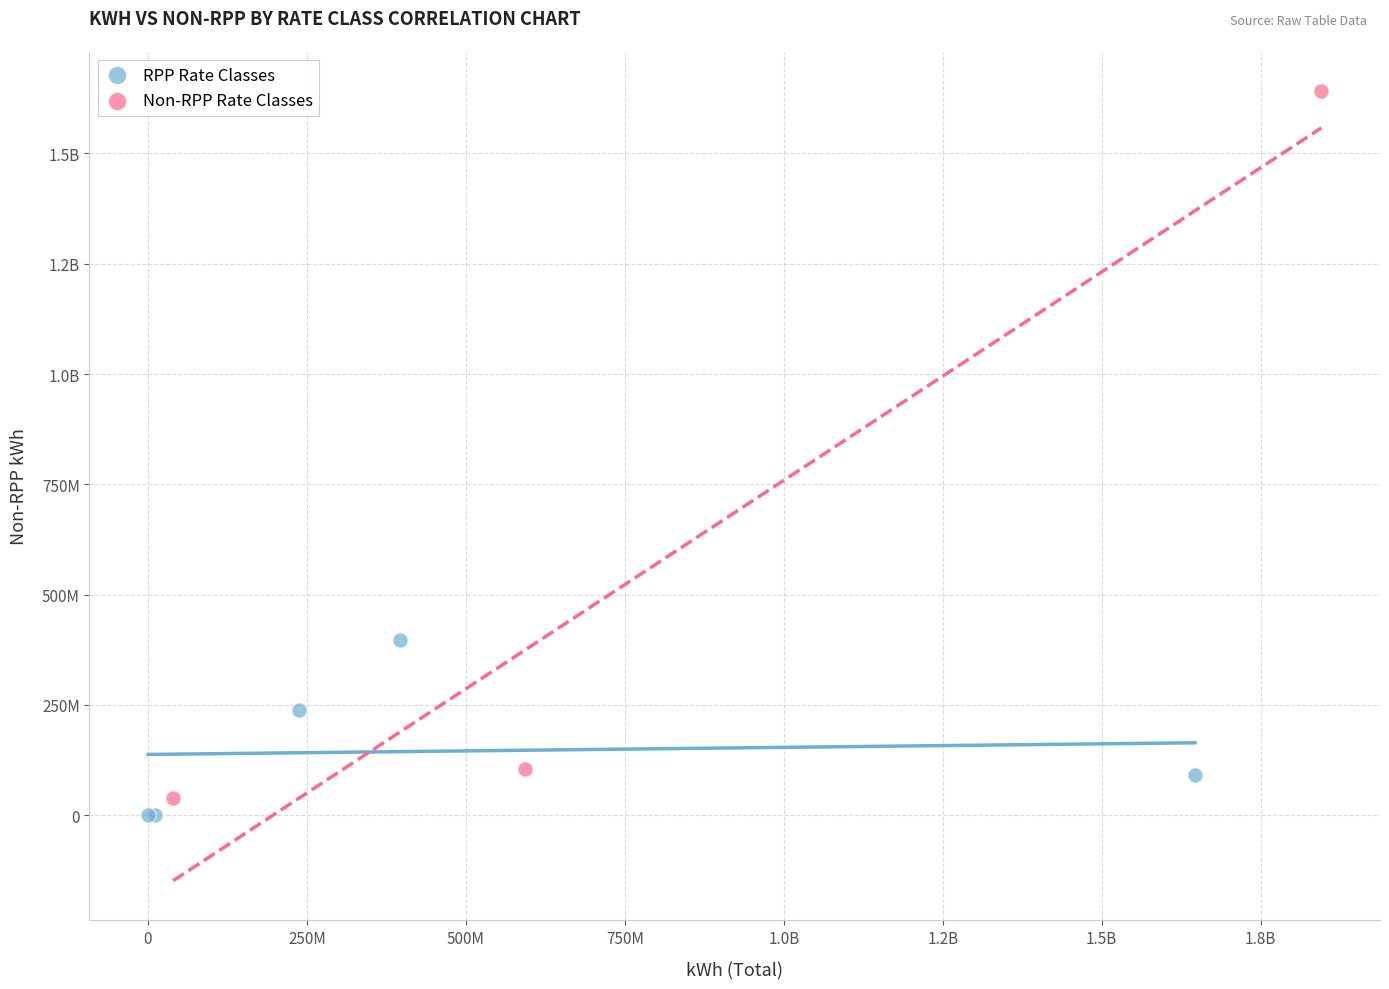

What are all the series names shown in the legend?

RPP Rate Classes, Non-RPP Rate Classes